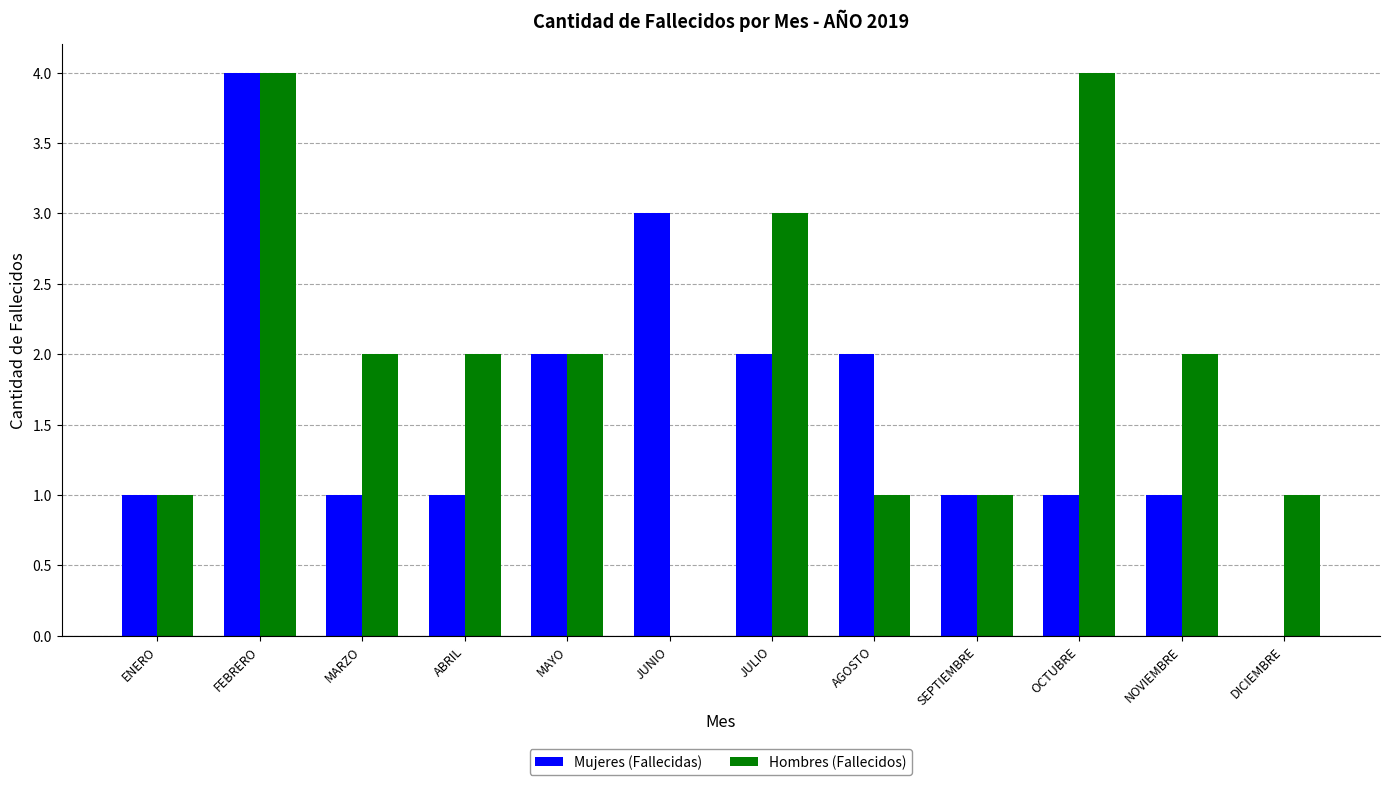

Count the number of data series in this chart.

2